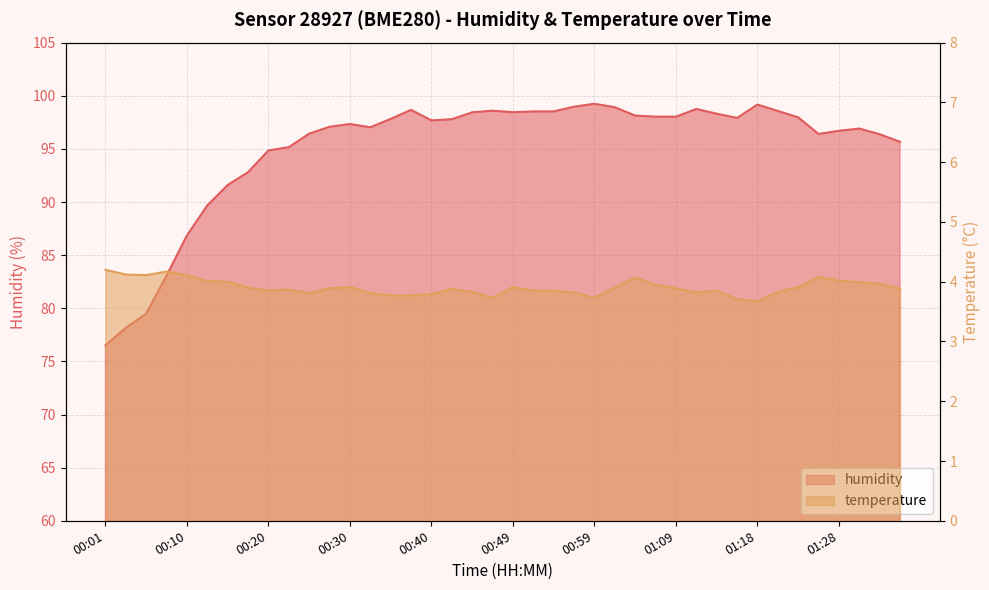

What is the maximum value for temperature?

4.2